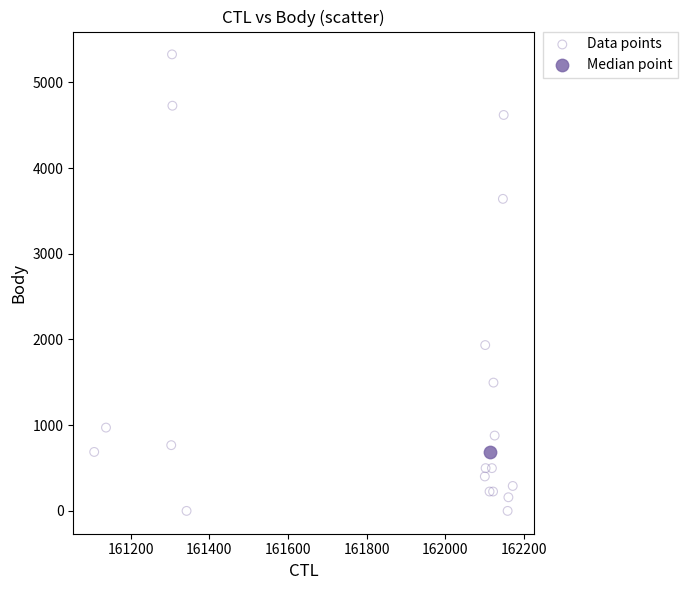

What are all the series names shown in the legend?

Data points, Median point